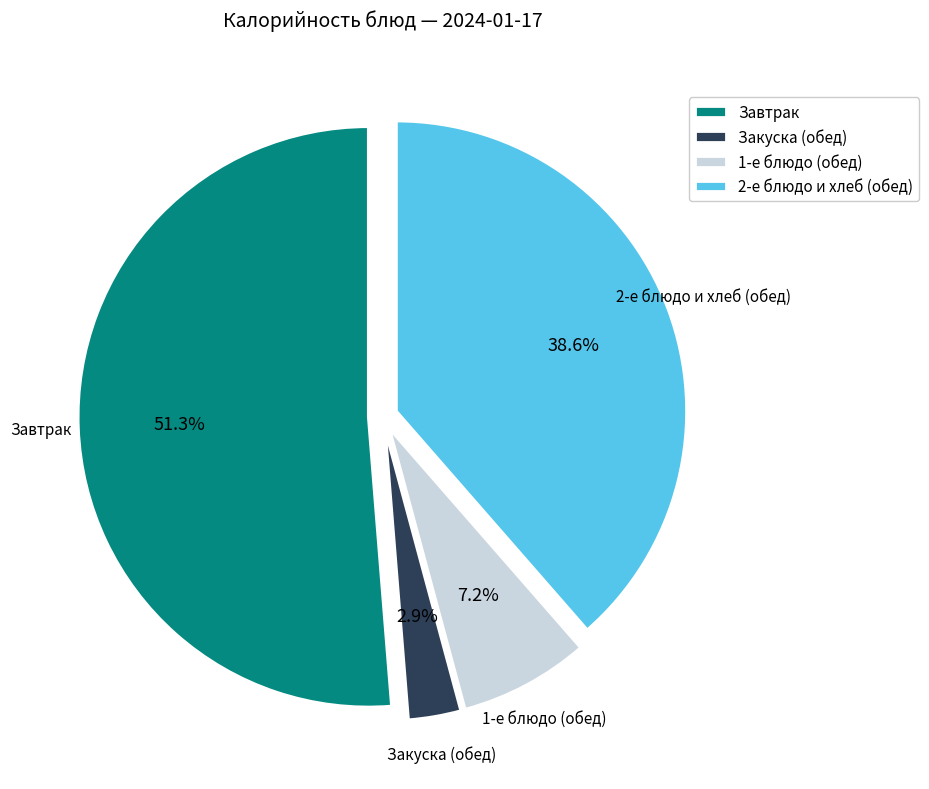

Count the number of slices in the pie.

4